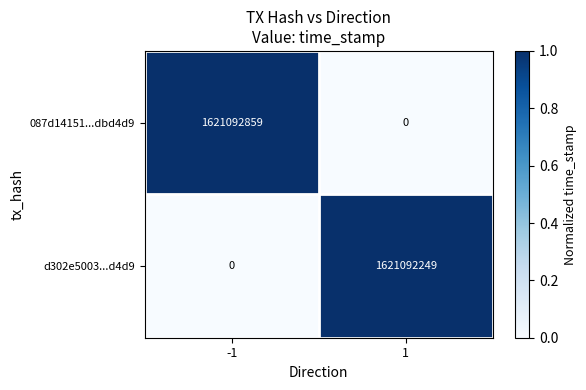

What is the sum of the 087d14151...dbd4d9 values at -1 and 1?

1621092859